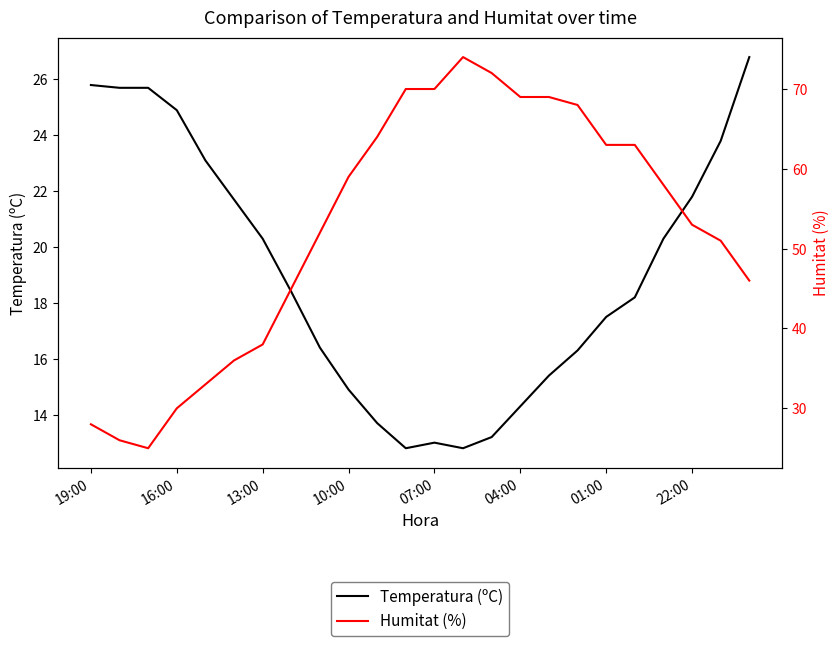

What is the highest value of the Temperatura (ºC) series?

26.8